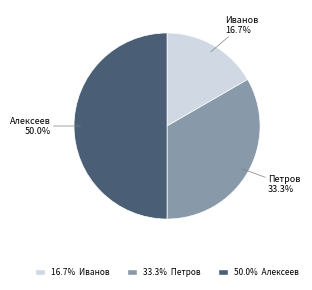

How many segments does this pie chart have?

3